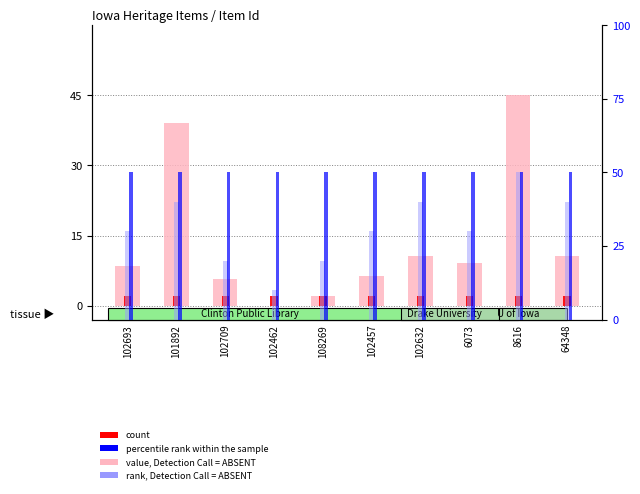

At which category is the sum across all series the highest?

8616